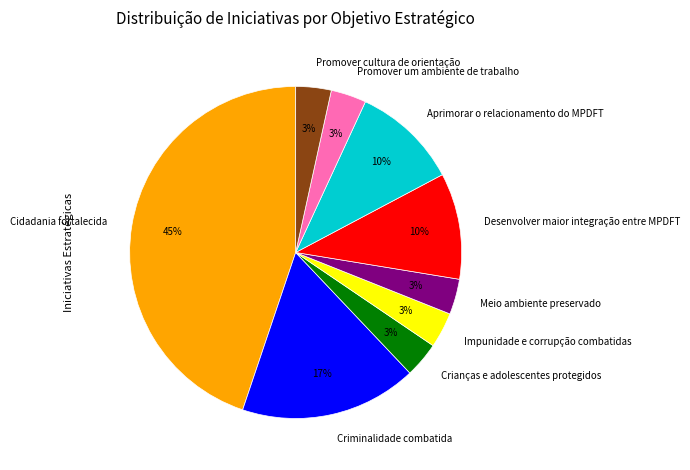

What is the ratio of the value at Crianças e adolescentes protegidos to the value at Promover um ambiente de trabalho?

1.0